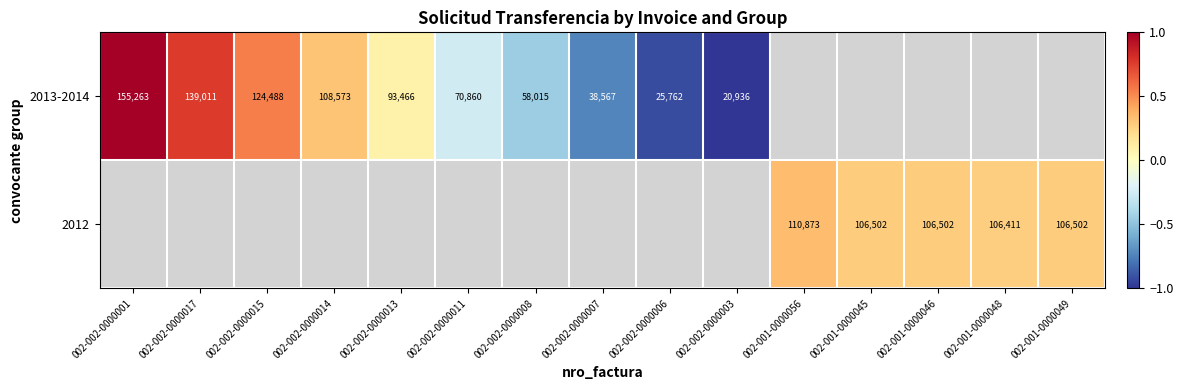

What is the minimum value shown in the chart?

-1.0